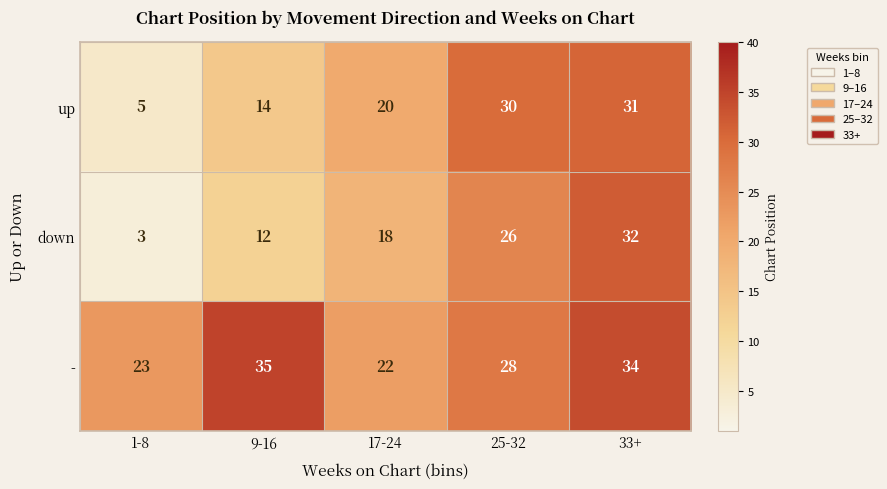

What is the average value of the up series?

20